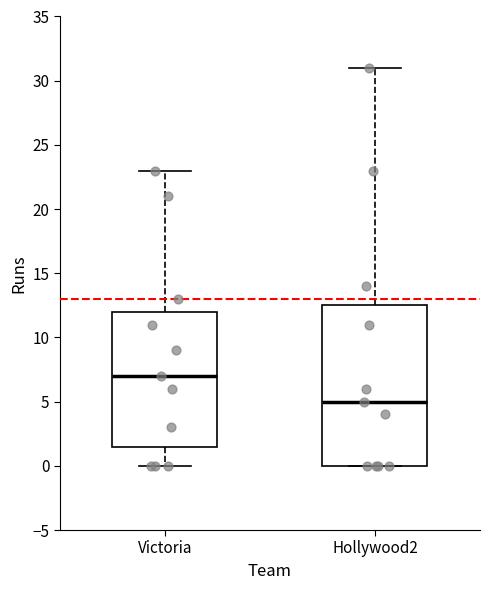

Where does the upper whisker of the box for Victoria end on the y-axis? The values are not printed on the chart, so give them approximately, as read against the axis.

23.0